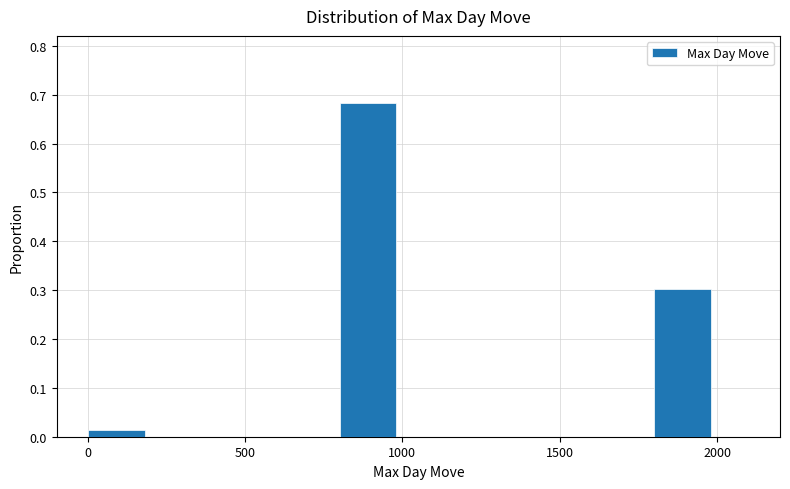

Around what value on the x-axis is the tallest bar? Give the approximate position of its centre, as read against the axis.

900